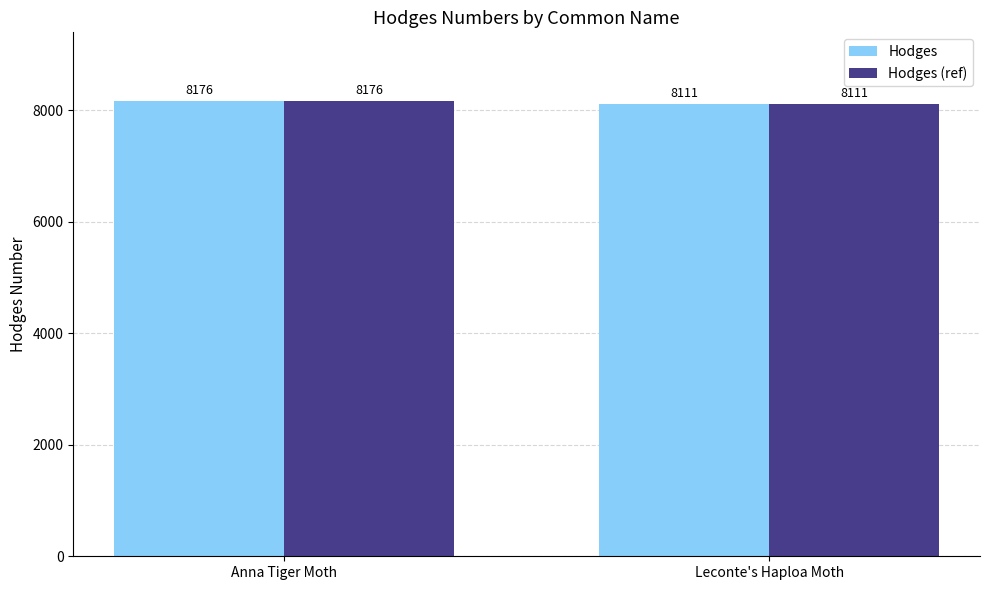

What is the total value across all series at Anna Tiger Moth?

16352